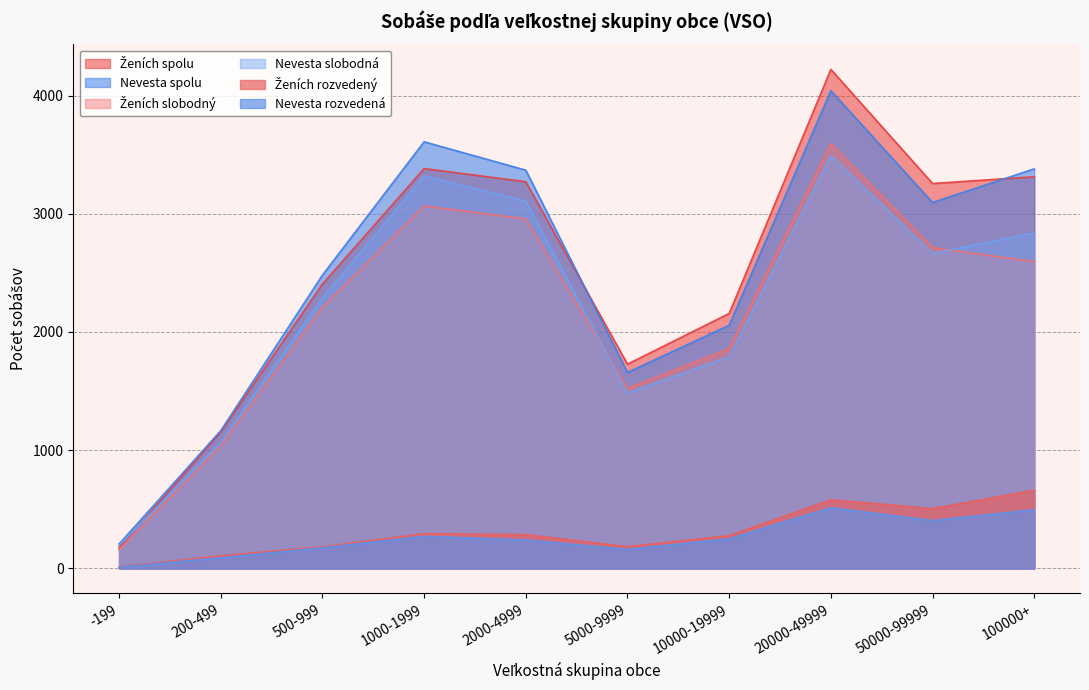

What is the total value across all series at 5000-9999?

6739